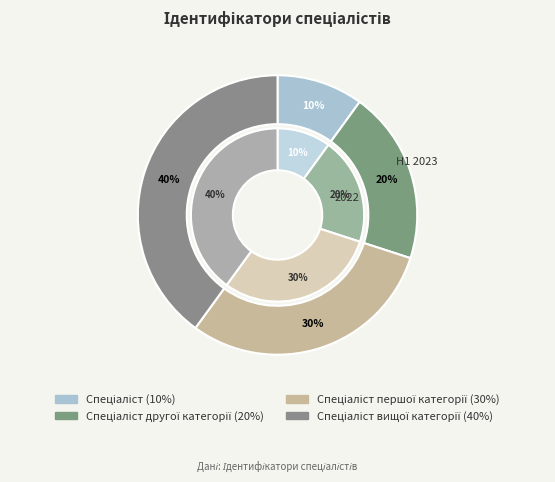

What percentage is the Спеціаліст slice, to the nearest percent?

10%